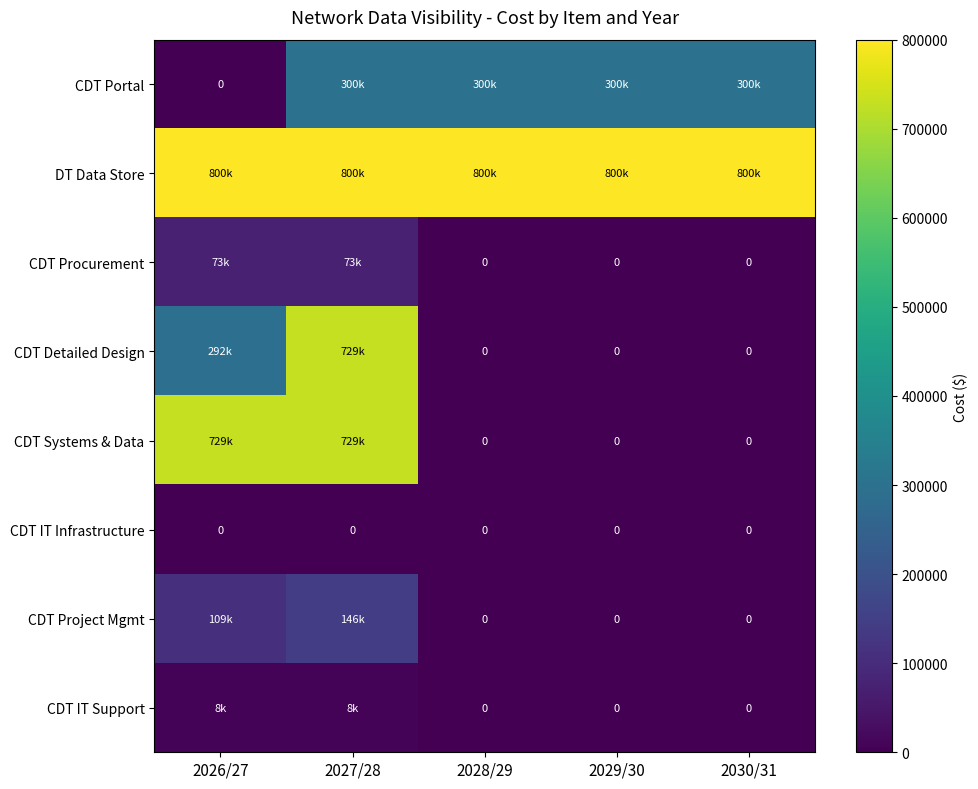

At which category is the sum across all series the highest?

2027/28